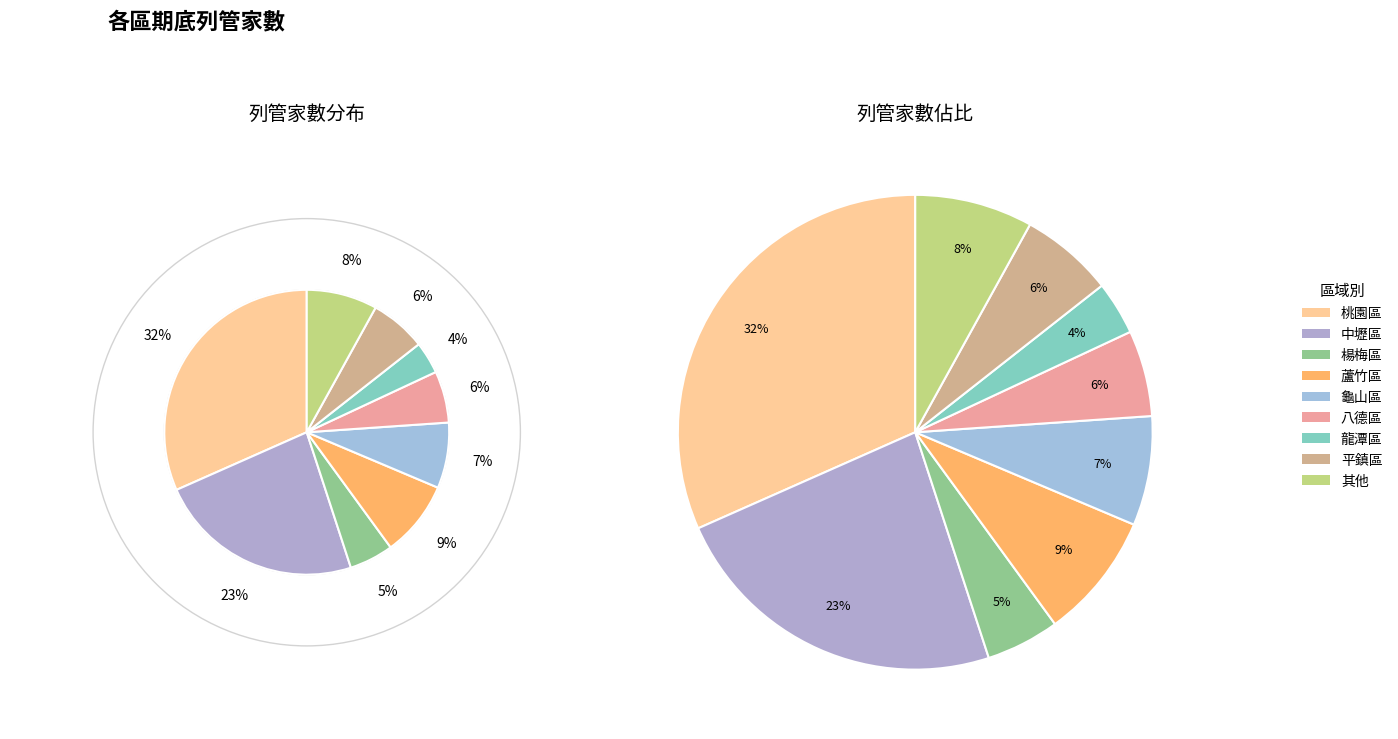

How much of the chart is everything except 龍潭區?

96.4%